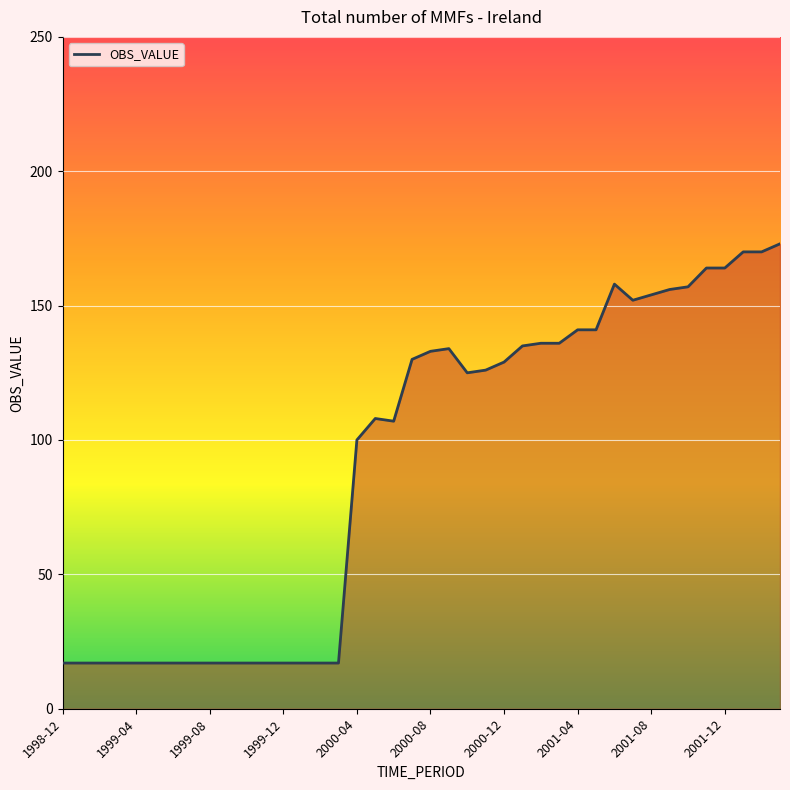

What is the smallest value displayed?

17